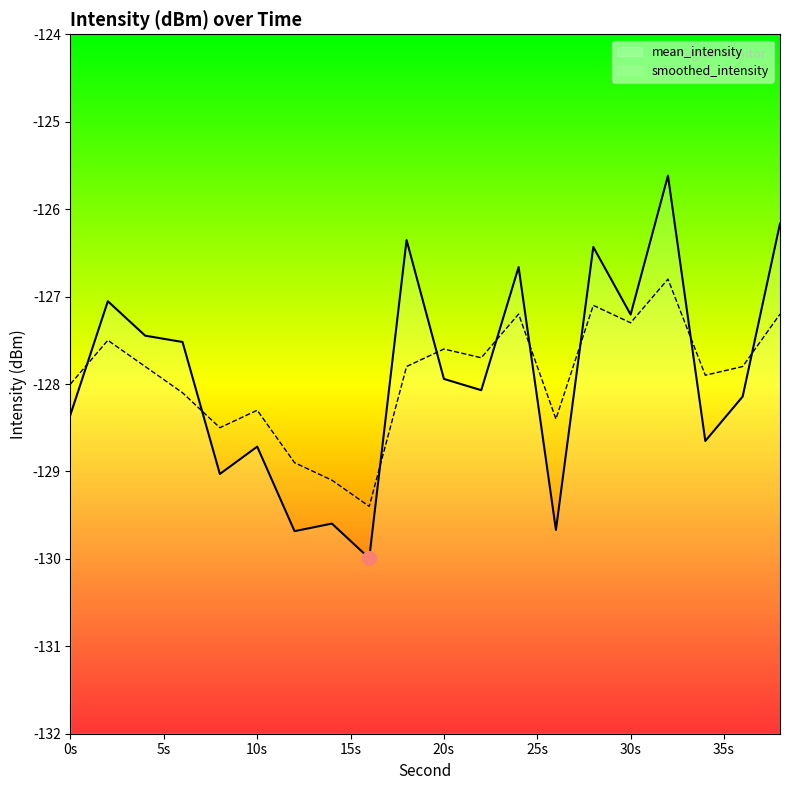

What is the total value across all series at 26?

-258.1